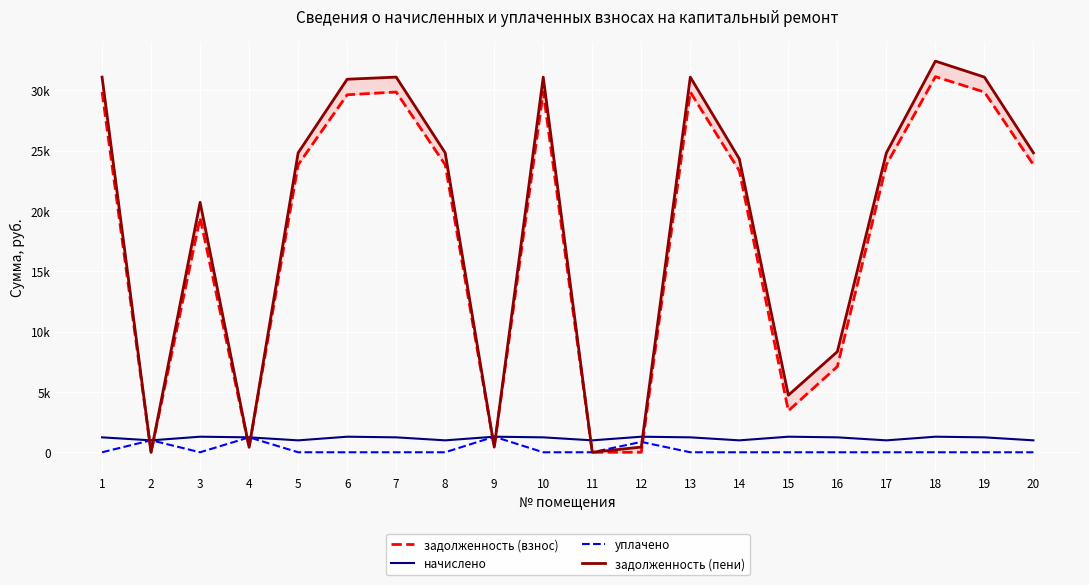

Where does the задолженность (пени) series first go above 24813?

1